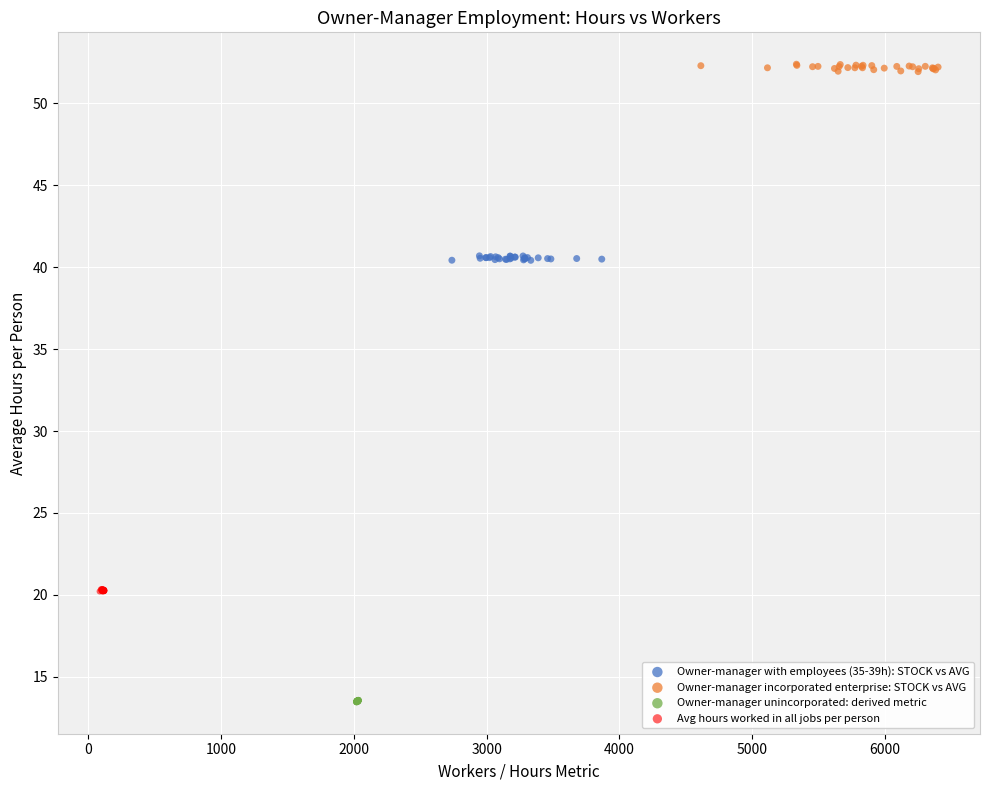

Which series contains the lowest Y value?

Owner-manager unincorporated: derived metric